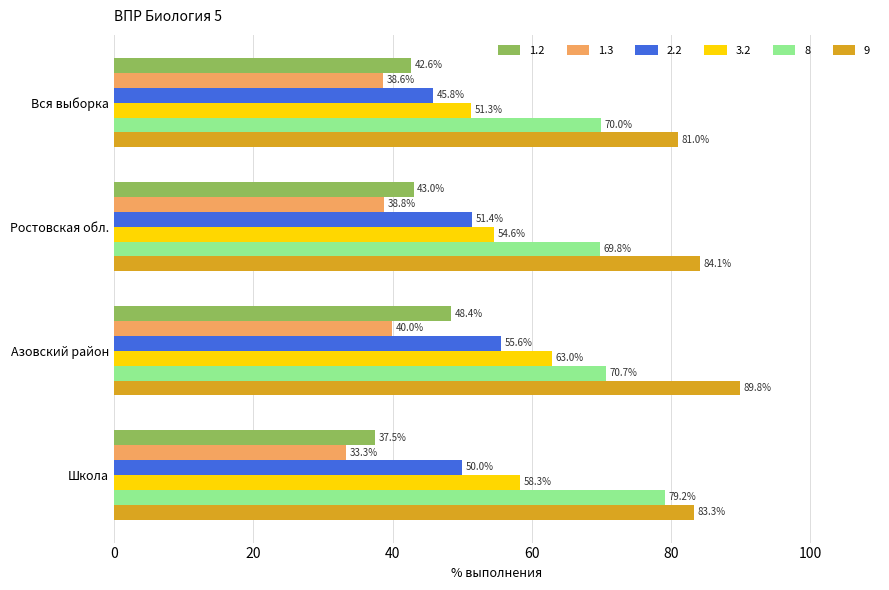

What is the difference between the maximum and second lowest values in the 9 series?

6.5